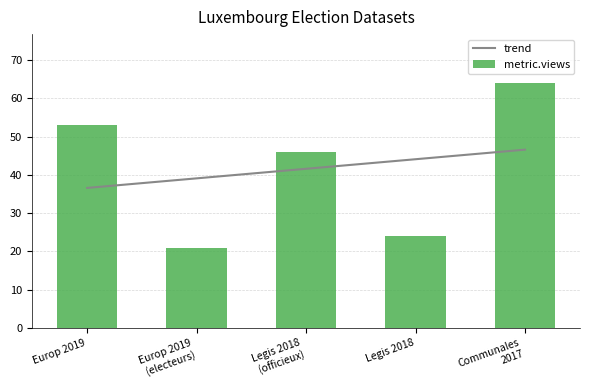

Are the bars horizontal?

No